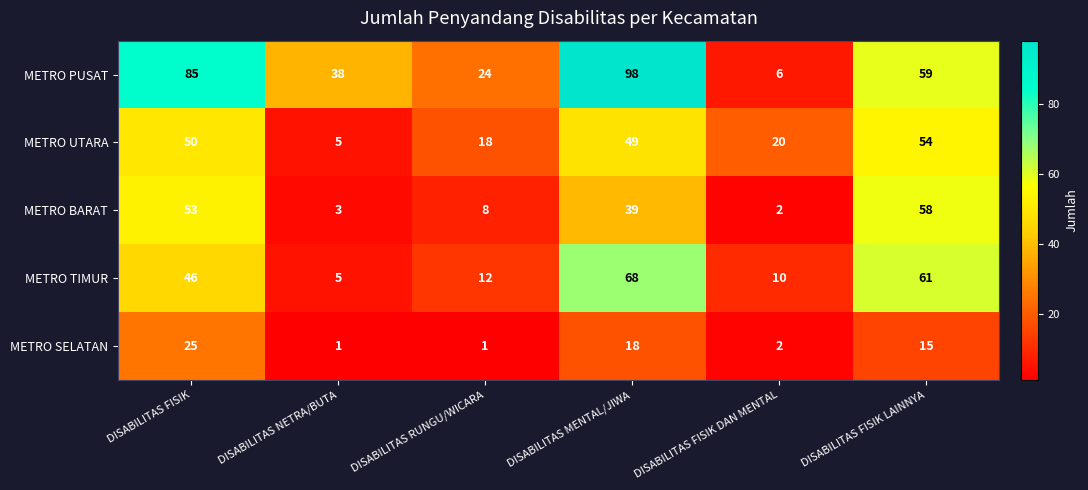

Between DISABILITAS NETRA/BUTA and DISABILITAS FISIK DAN MENTAL, which series saw the biggest shift?

METRO PUSAT